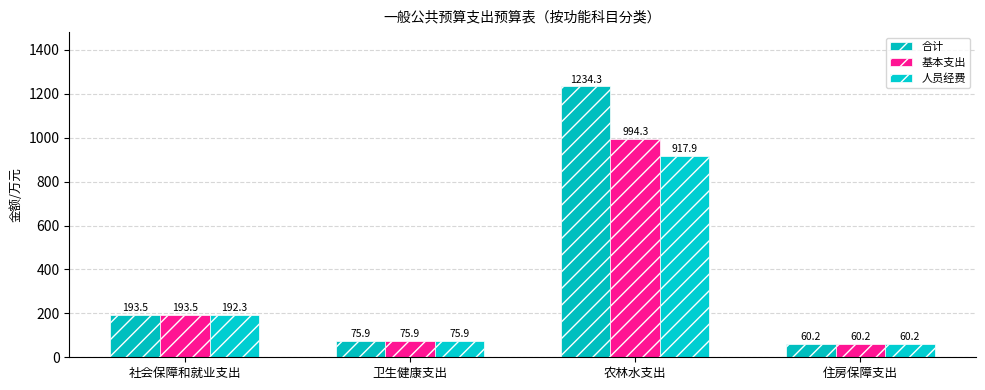

What is the label of the 1st bar from the left?

社会保障和就业支出